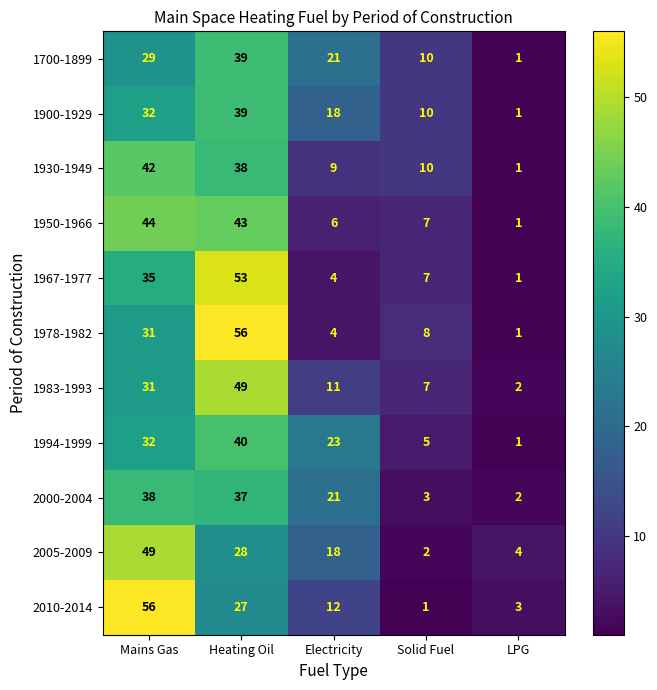

What is the sum of the 2000-2004 values at Mains Gas and LPG?

40